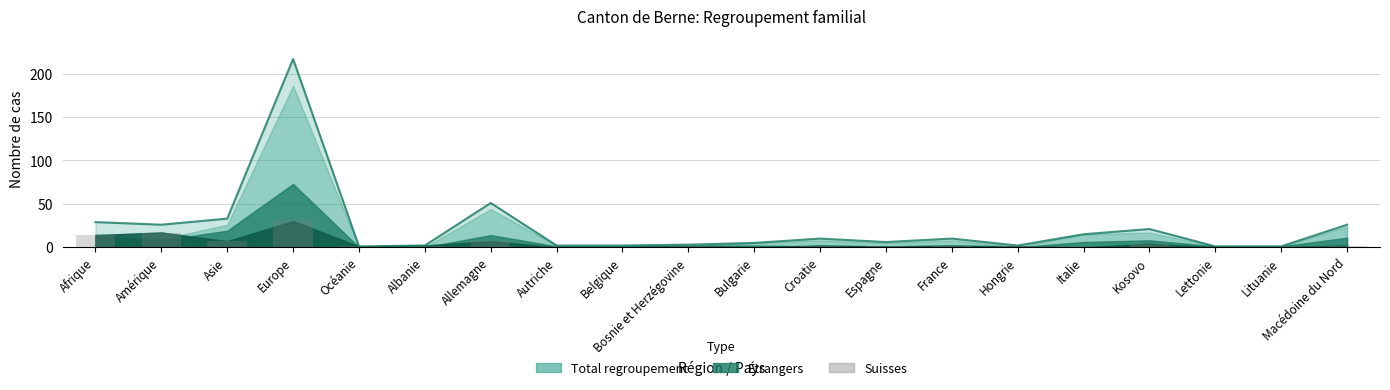

Where does the data first go above 2?

Afrique